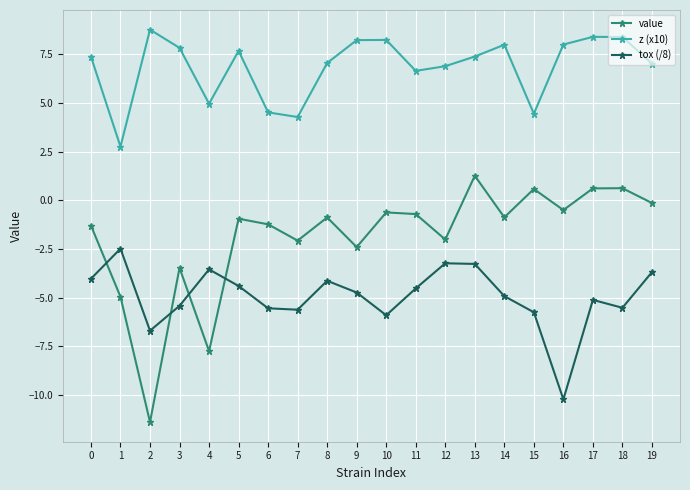

What is the average value of the z (x10) series?

6.8